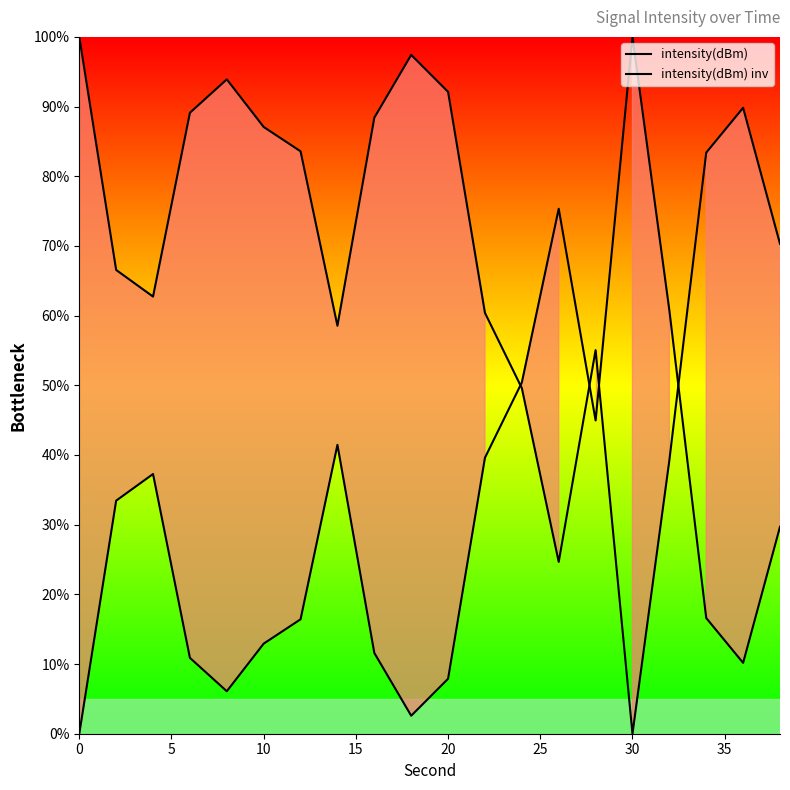

The value of intensity(dBm) inv at 30 is 27.3. True or false?

False